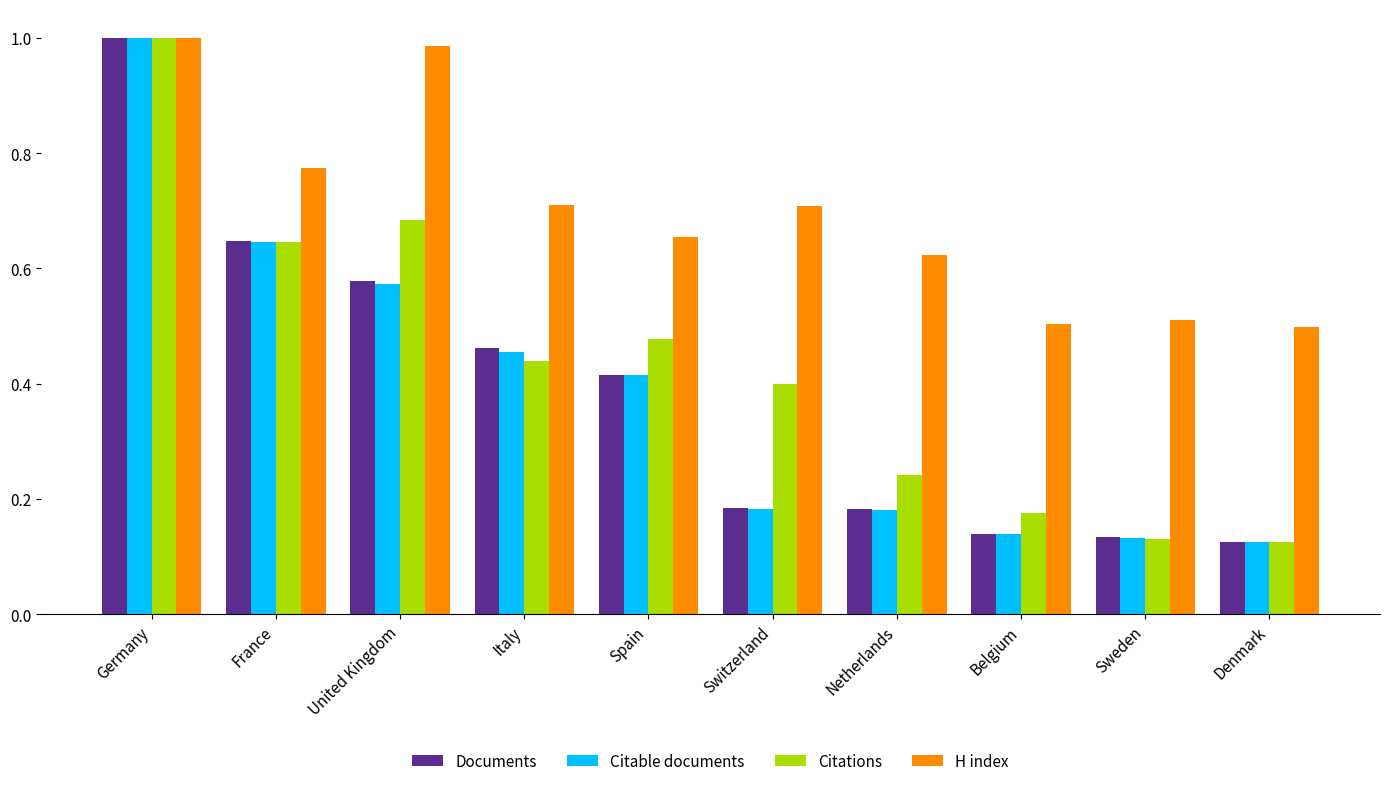

The Documents series shows 0.4 at Spain. True or false?

True